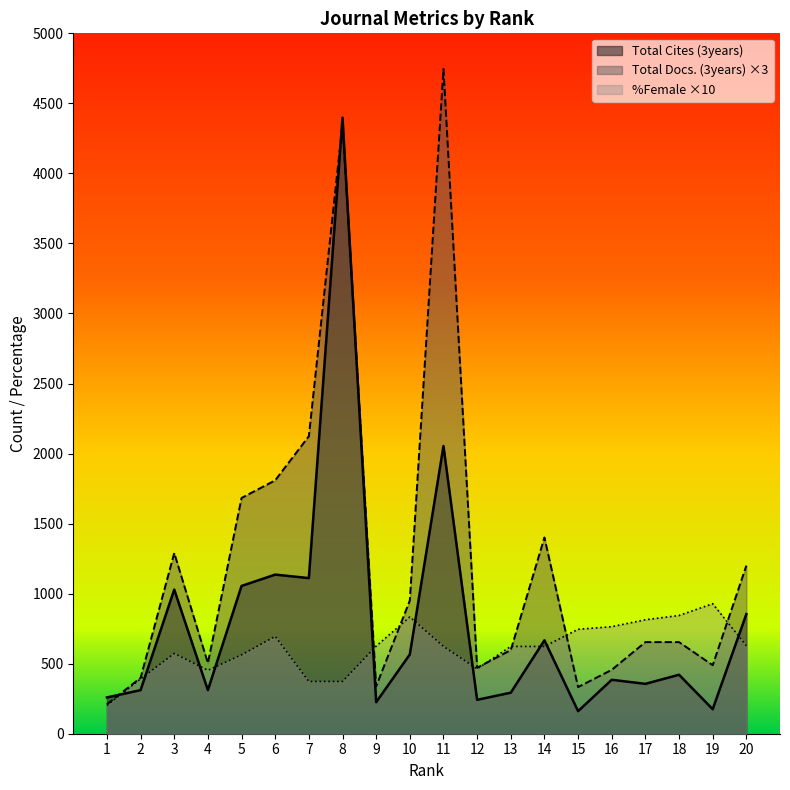

What is the value of the %Female point at the 20th from the left?

628.2